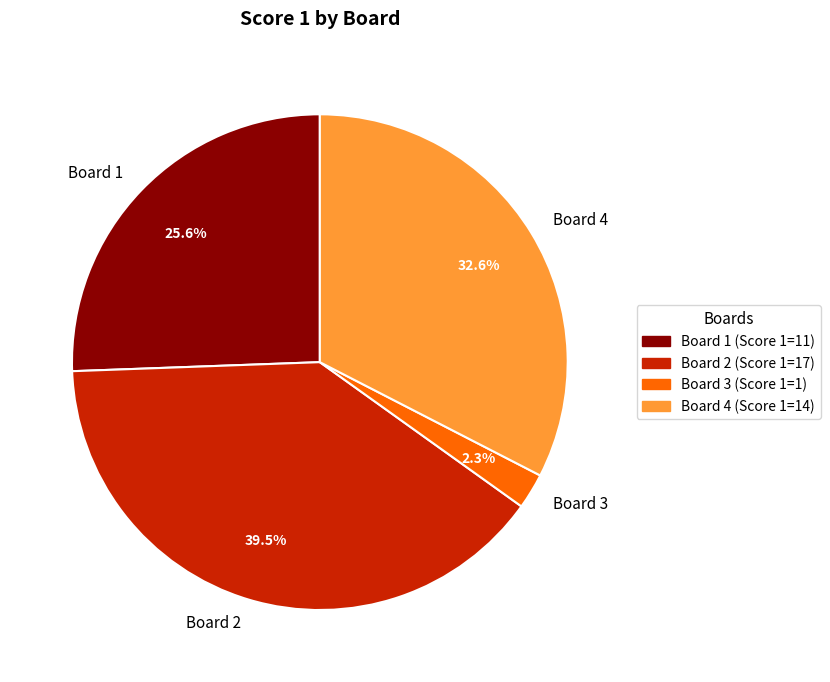

Rank the categories by value from highest to lowest.

Board 2, Board 4, Board 1, Board 3